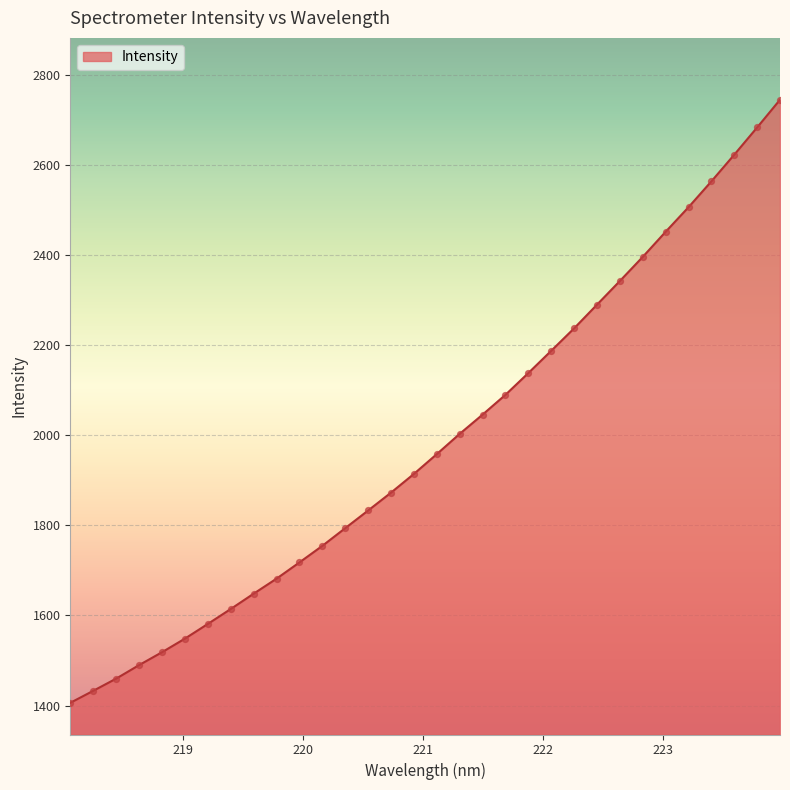

What is the maximum value shown in the chart?

2744.2